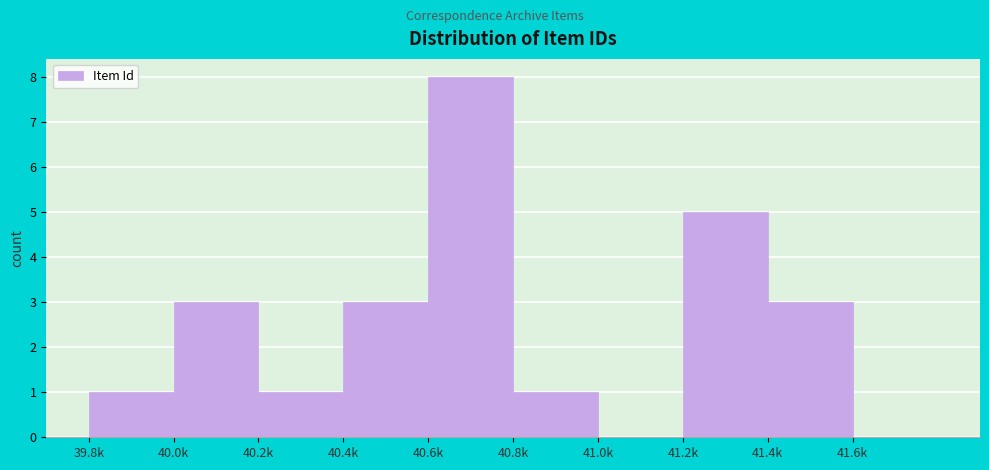

Reading left to right, extract all data points from this chart.

39.8k=1	40.0k=3	40.2k=1	40.4k=3	40.6k=8	40.8k=1	41.0k=0	41.2k=5	41.4k=3	41.6k=0